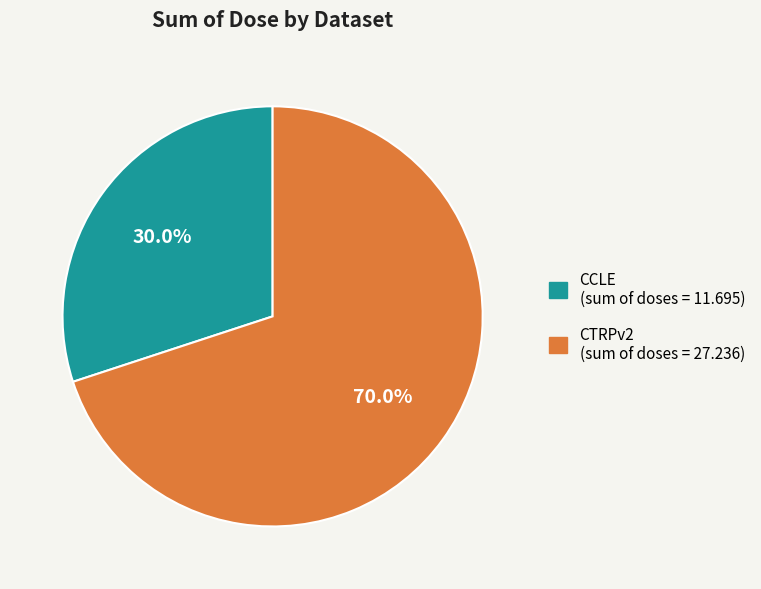

Approximately how many times larger is the value at CTRPv2 compared to CCLE?

2.3